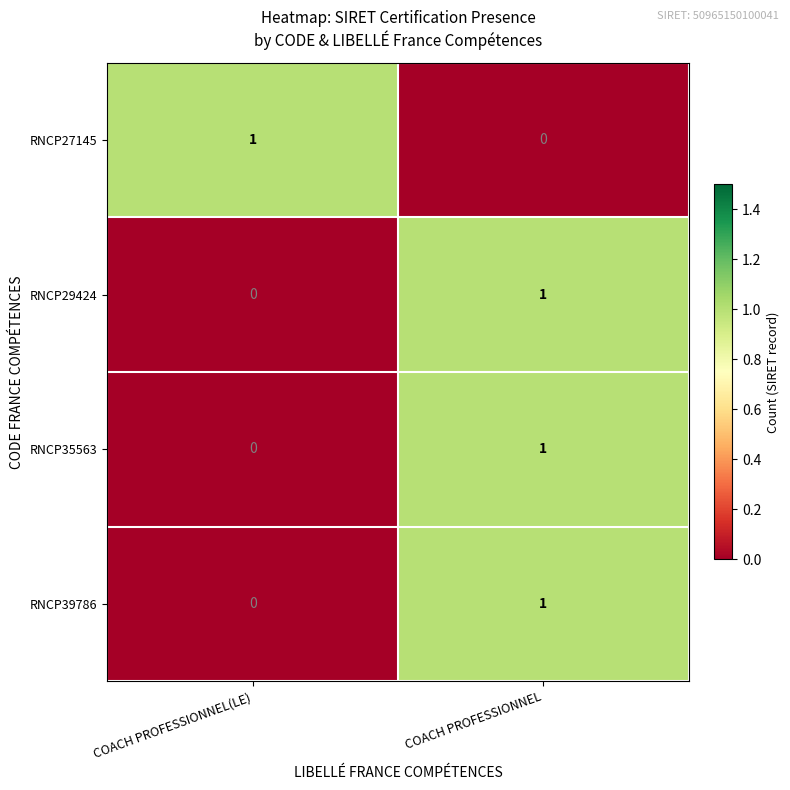

The value of RNCP35563 at COACH PROFESSIONNEL is 0. True or false?

False